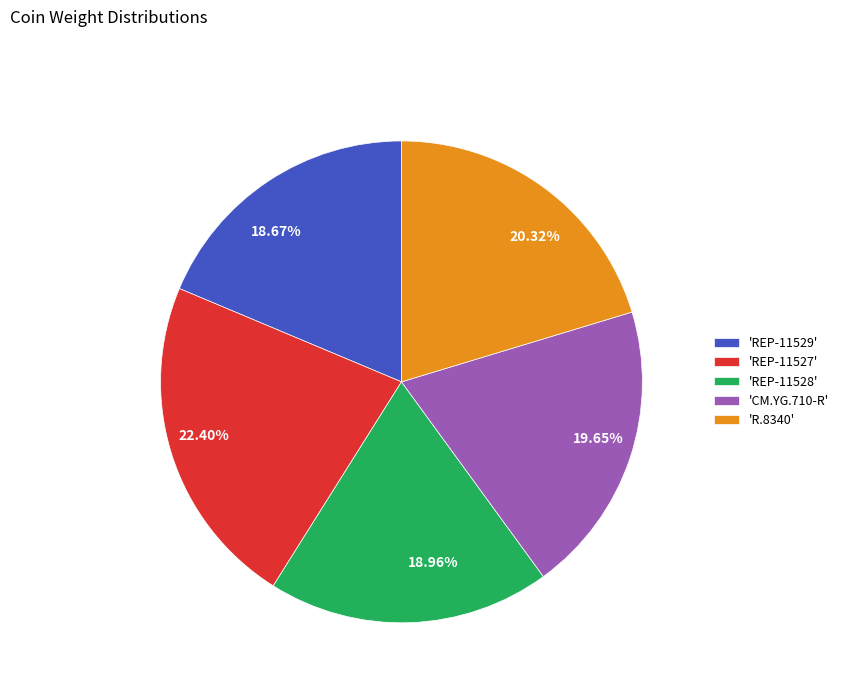

Is the sum of 18.96% and 19.65% greater than half?

No